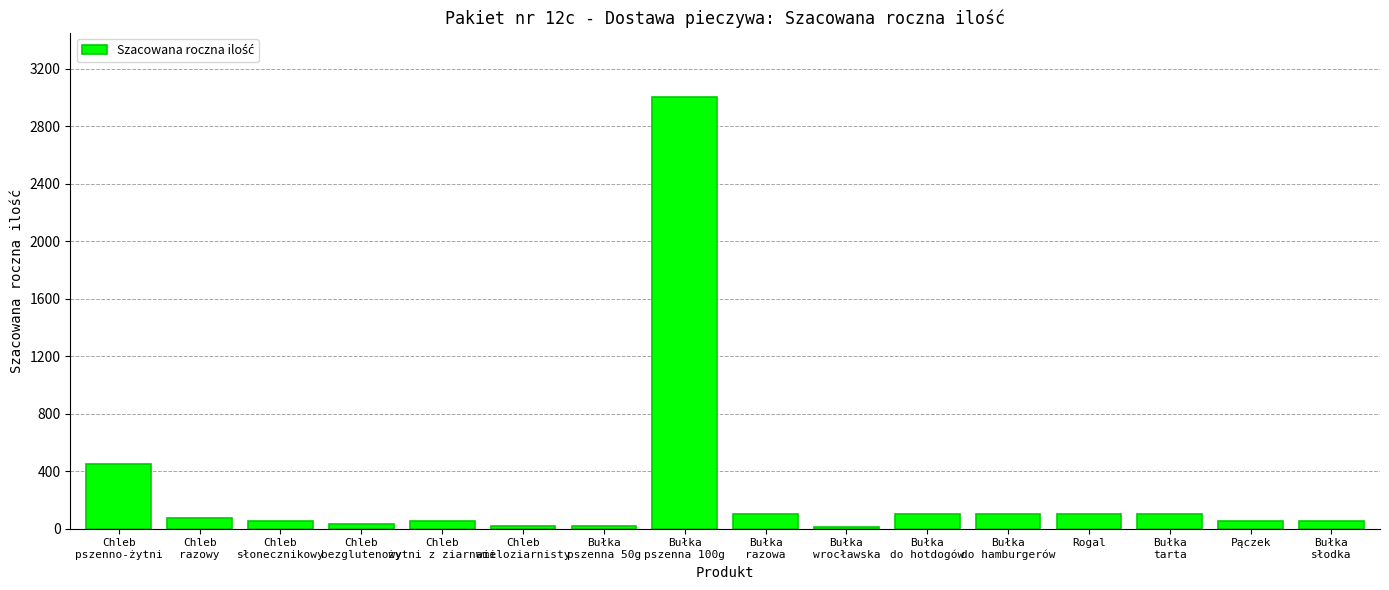

Is it true that the value at Chleb
pszenno-żytni is 130?

False